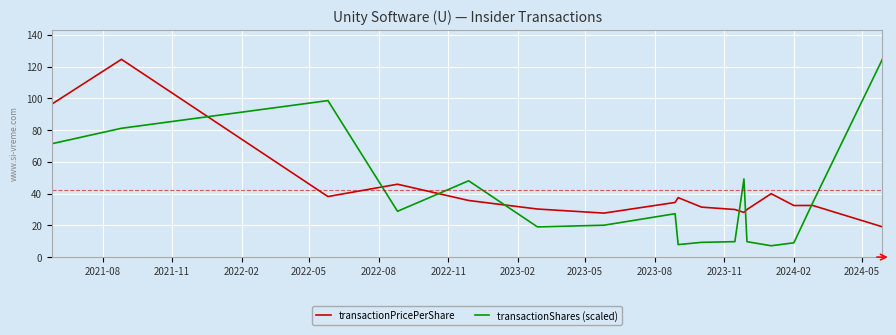

What is the minimum value for transactionShares (scaled)?

7.1